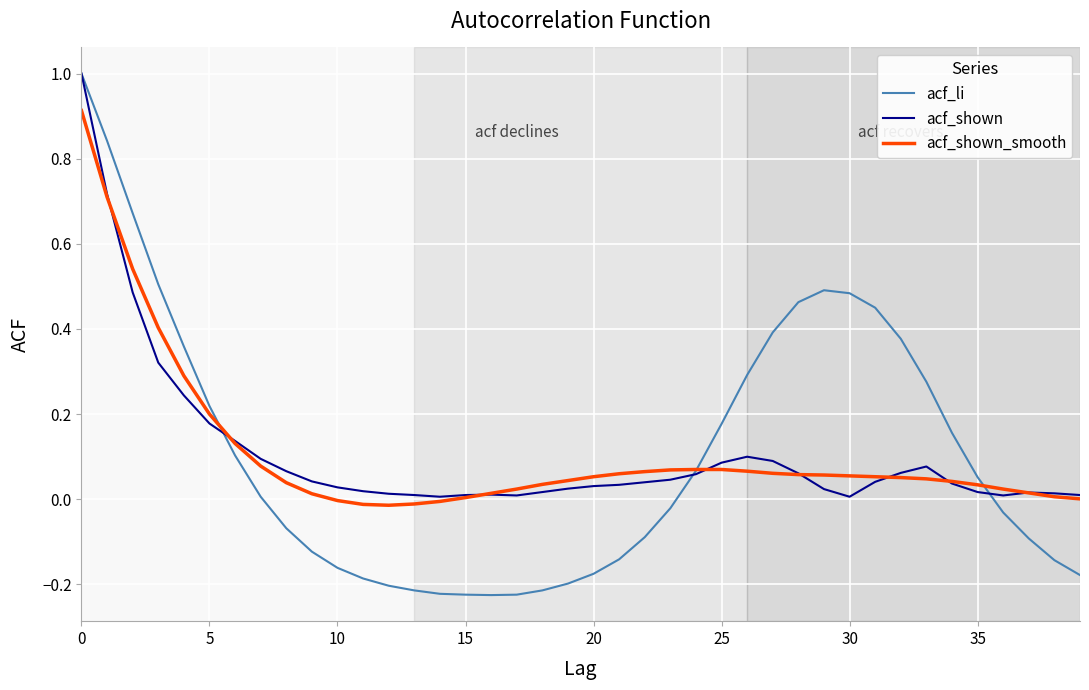

Which series has the largest range (max minus min)?

acf_li